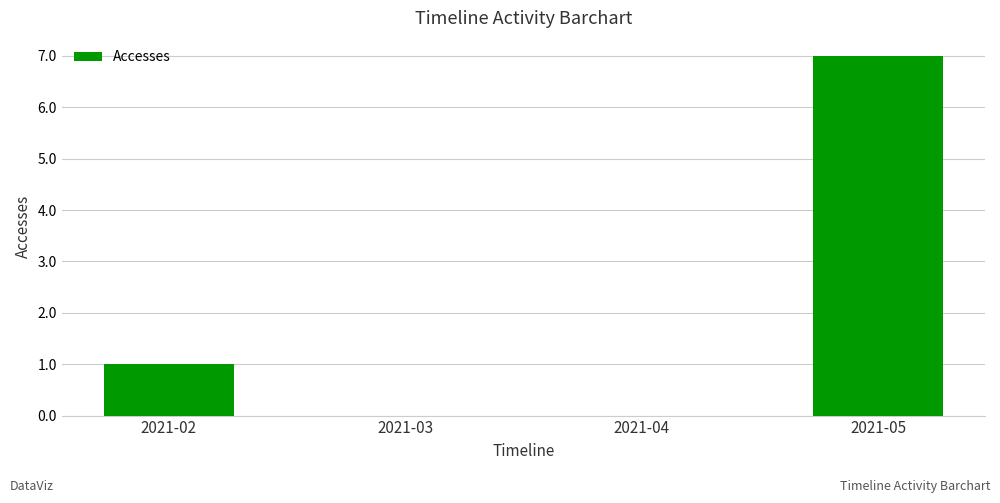

How many distinct data groups are displayed?

1